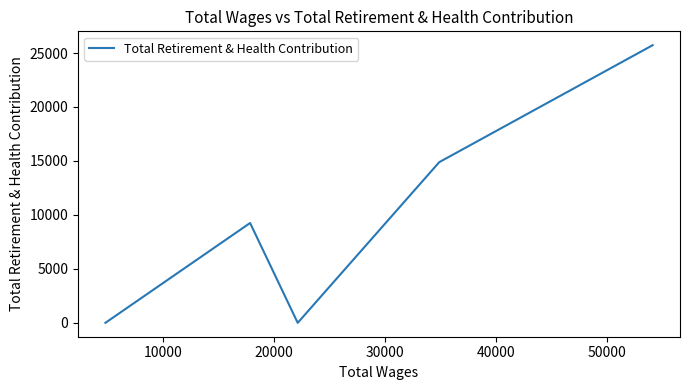

What is the maximum value shown in the chart?

25725